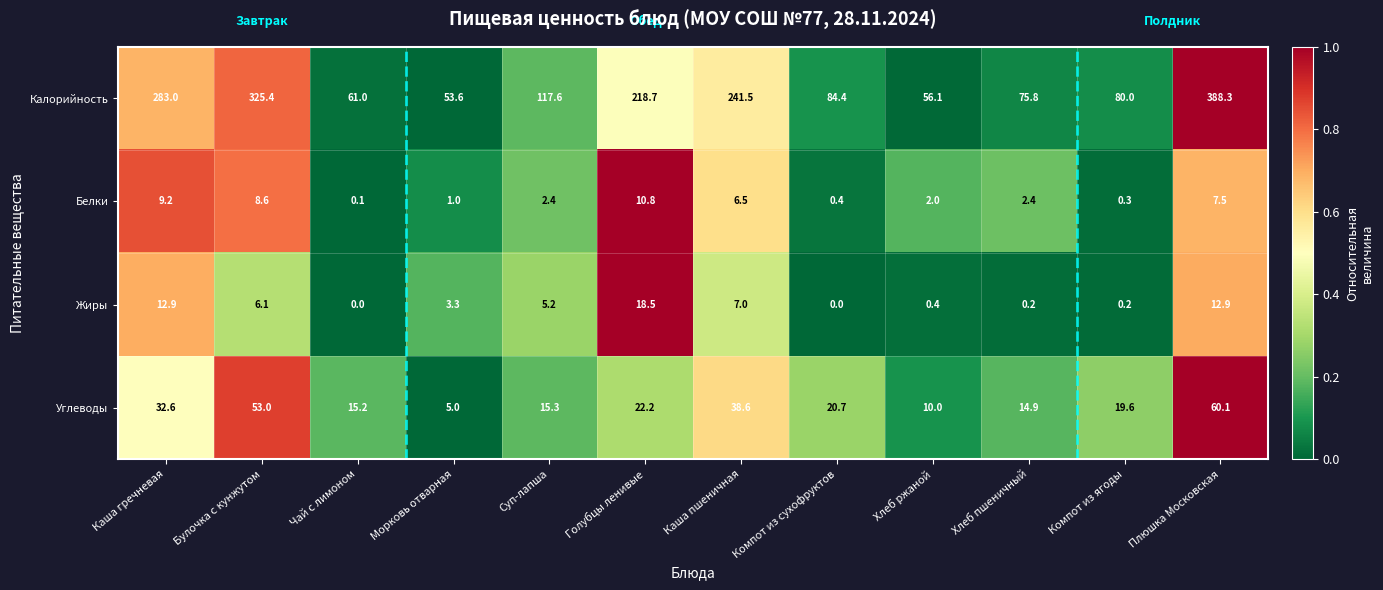

What is the total value across all series at Суп-лапша?

140.5